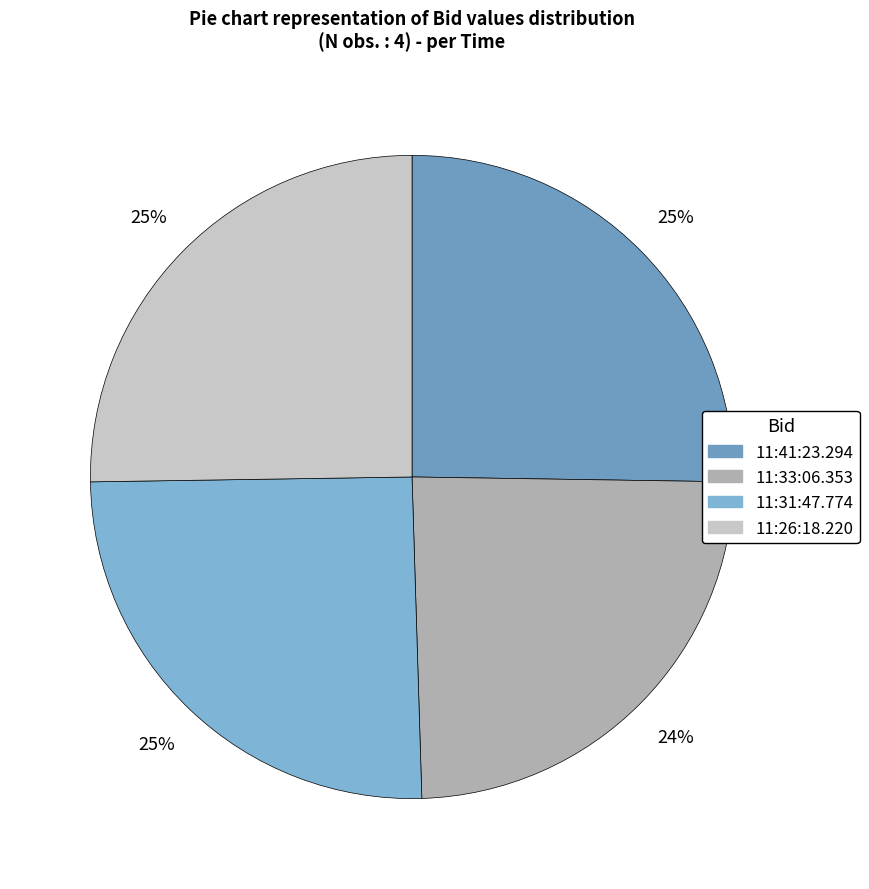

Does any single category account for the majority?

No